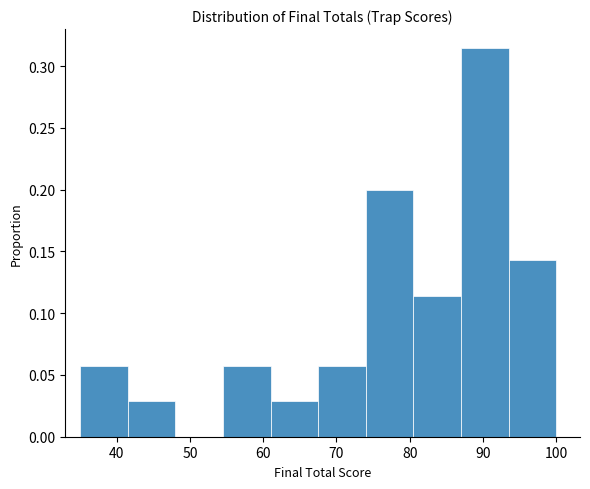

Which range on the x-axis has the tallest bar?

87.0 to 93.5